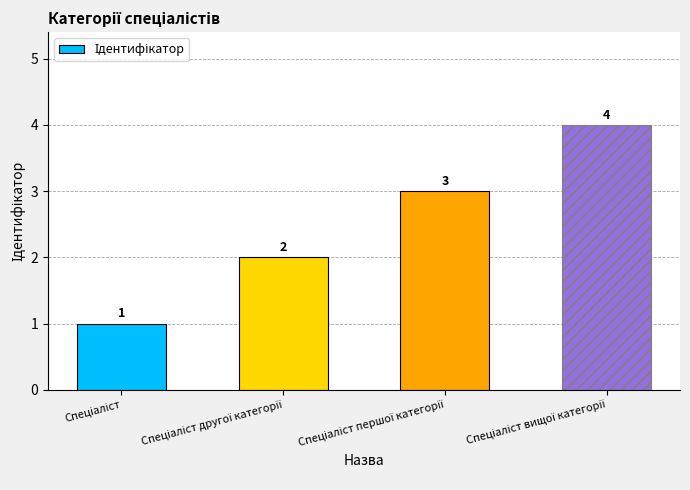

What is the maximum value shown in the chart?

4